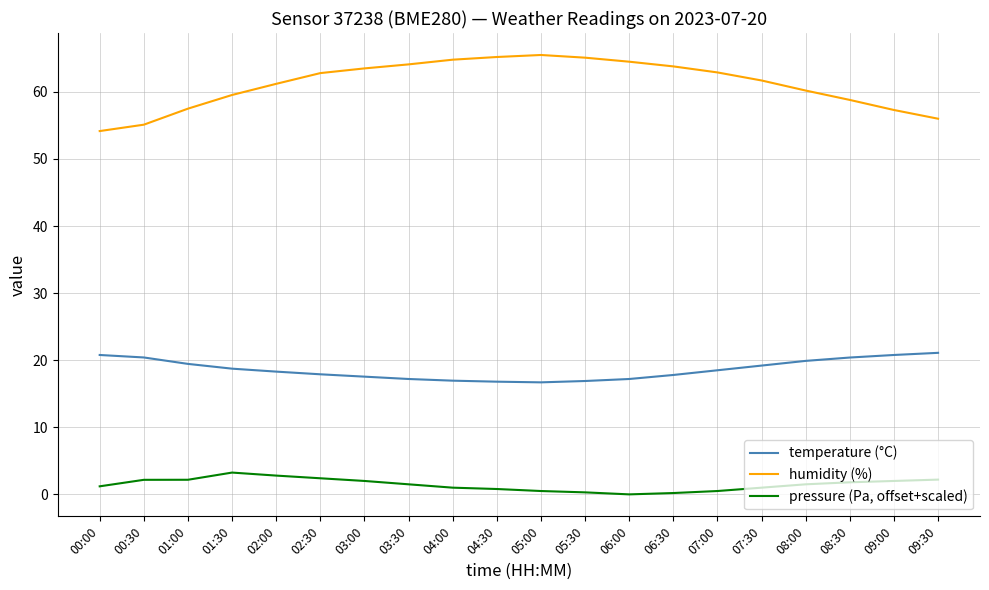

Which series changed the most between 00:30 and 07:00?

humidity (%)